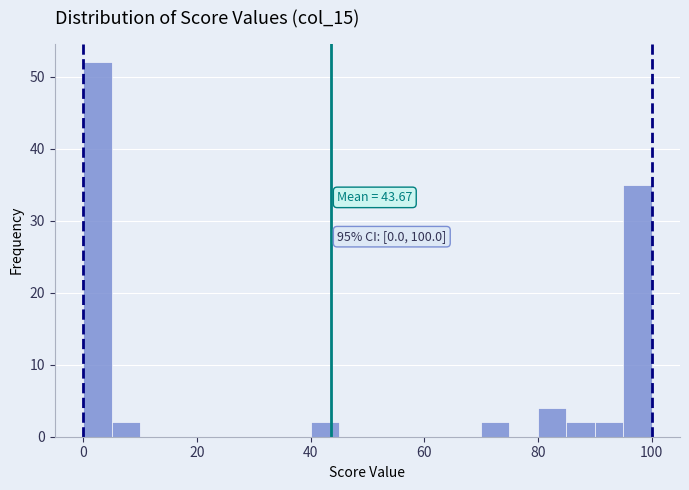

Read against the x-axis, roughly where is the centre of the tallest bar?

2